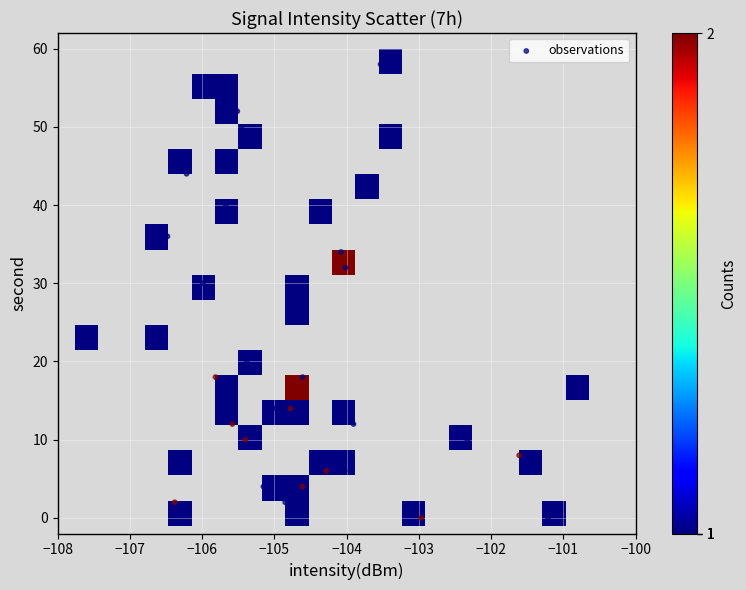

What is the range of Y values (max minus min)?

58